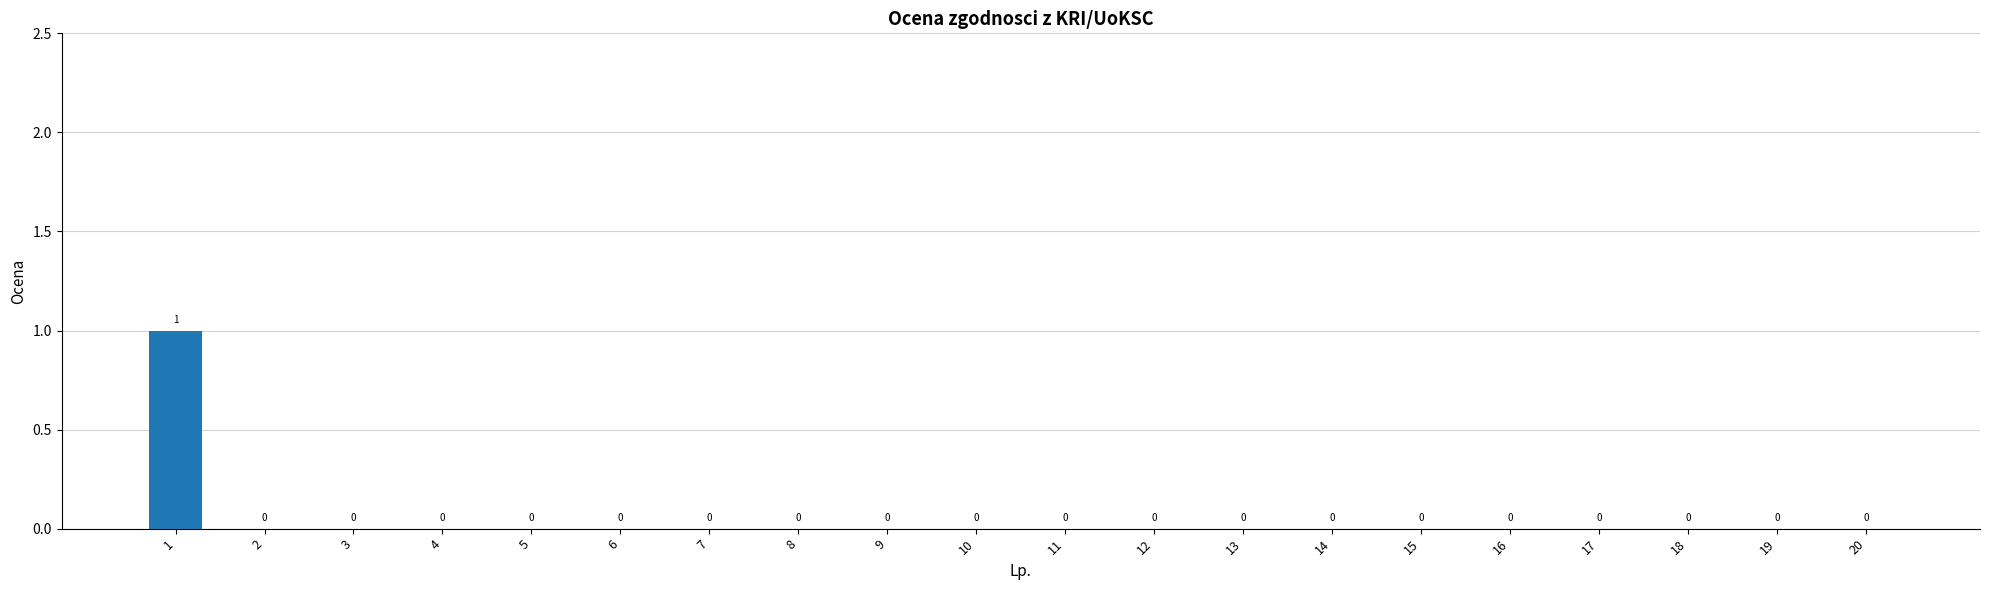

The value at 8 is 0. True or false?

True